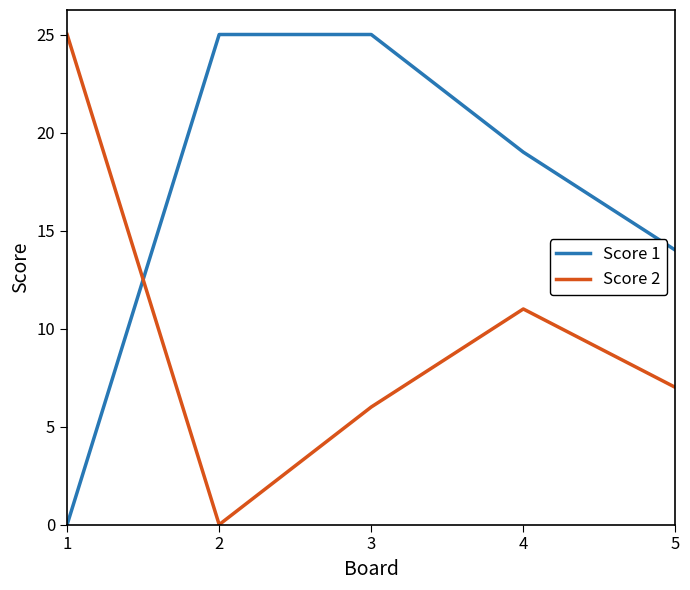

In Score 2, how many points are higher than both neighbors (excluding endpoints)?

1